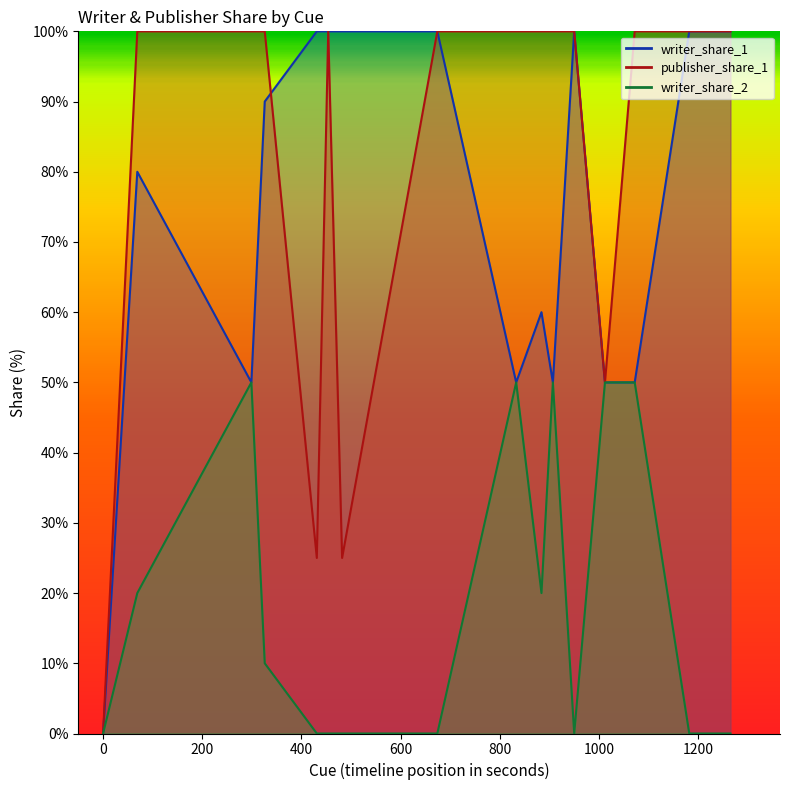

Is it true that publisher_share_1 equals 100 at 1m6?

True